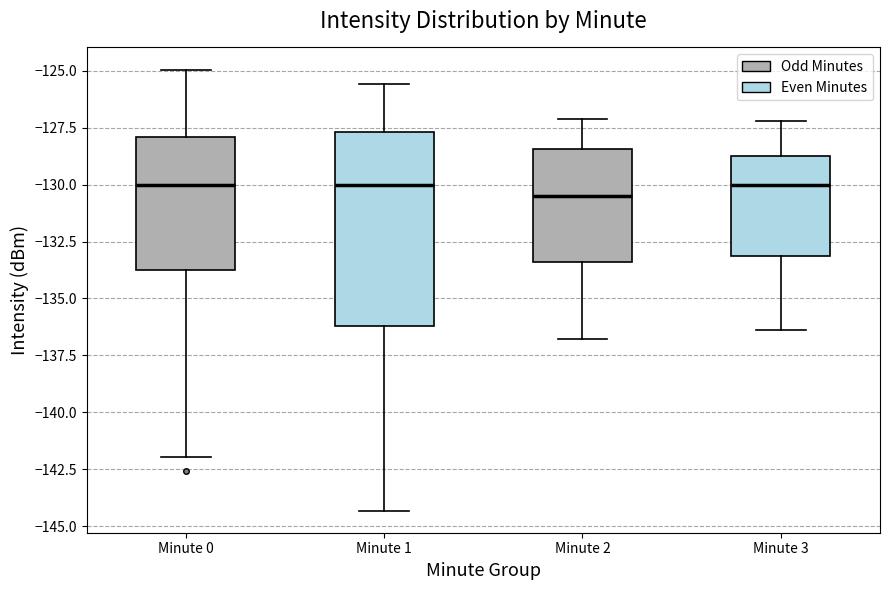

Which box is the tallest, from its lower edge to its upper edge?

Minute 1